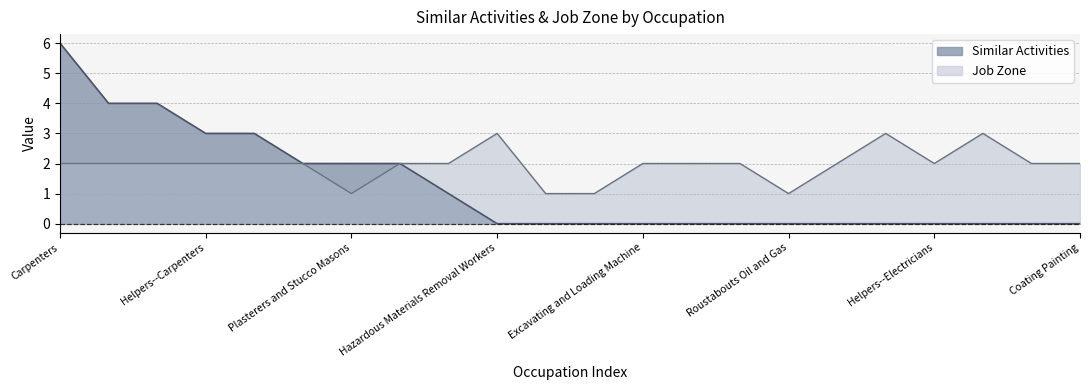

True or false: Job Zone and Similar Activities cross at least once.

False